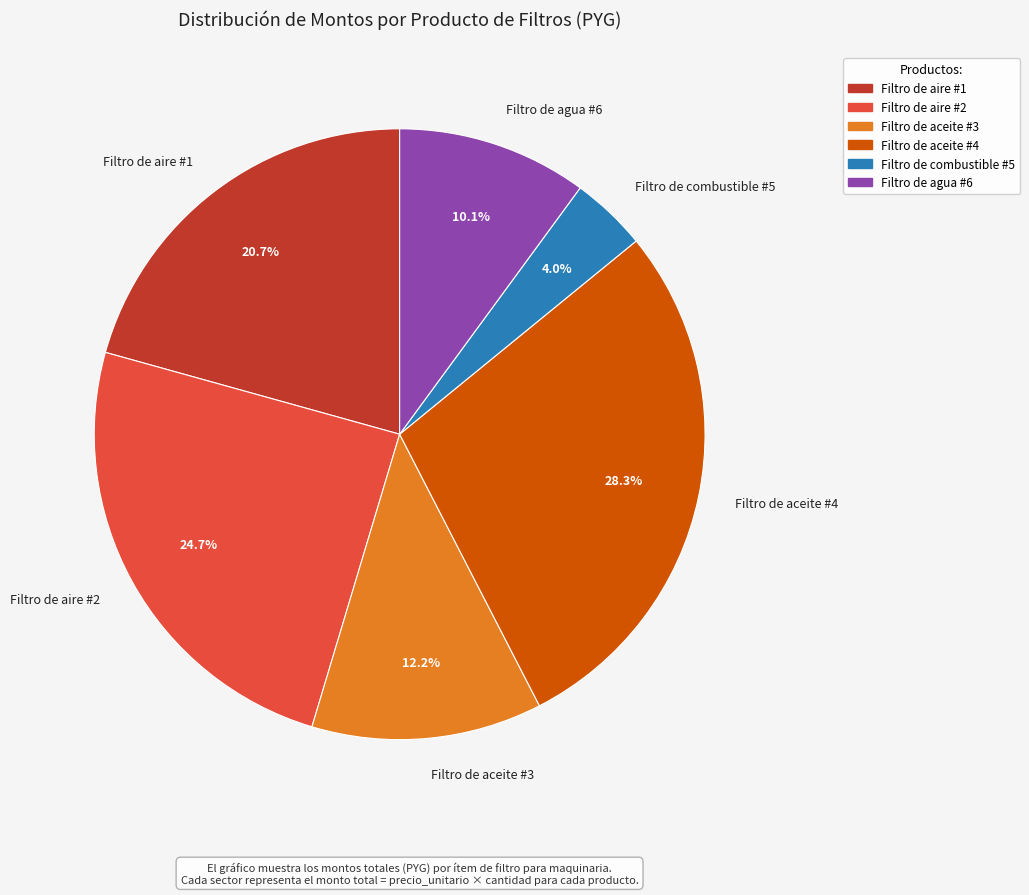

Is Filtro de aire #2 the majority of the pie?

No